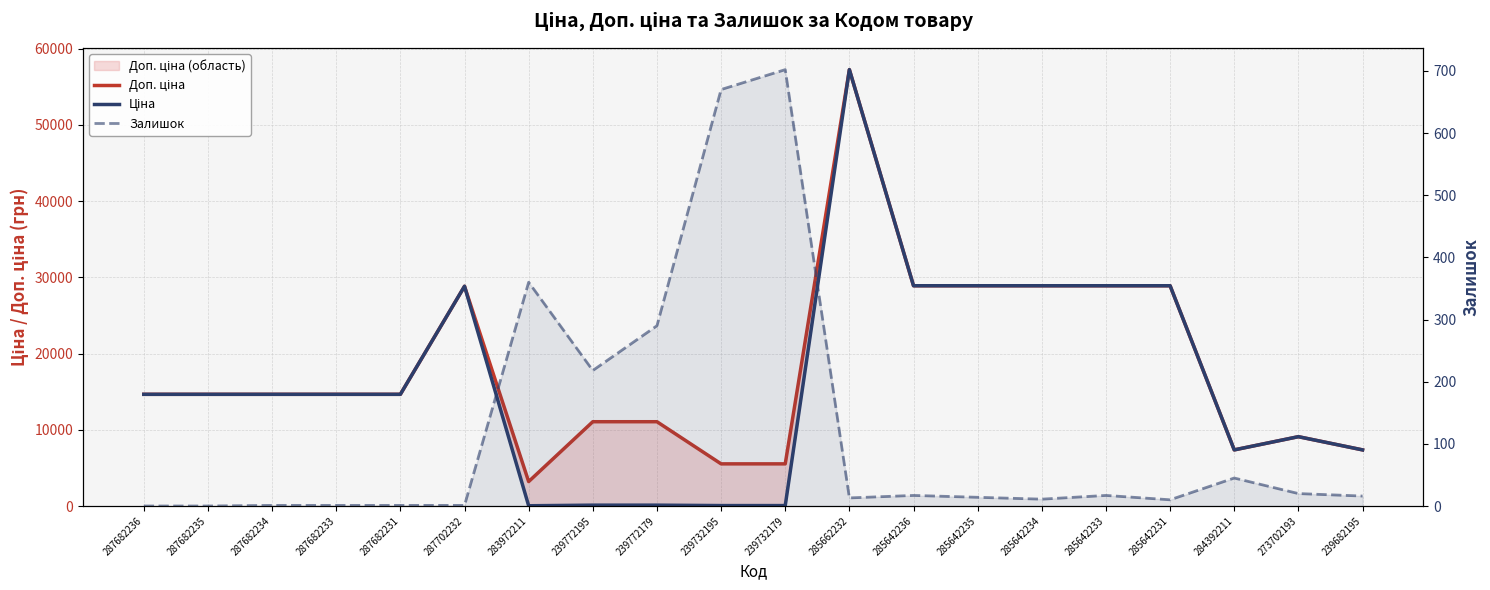

Which series has the widest spread of values?

Ціна